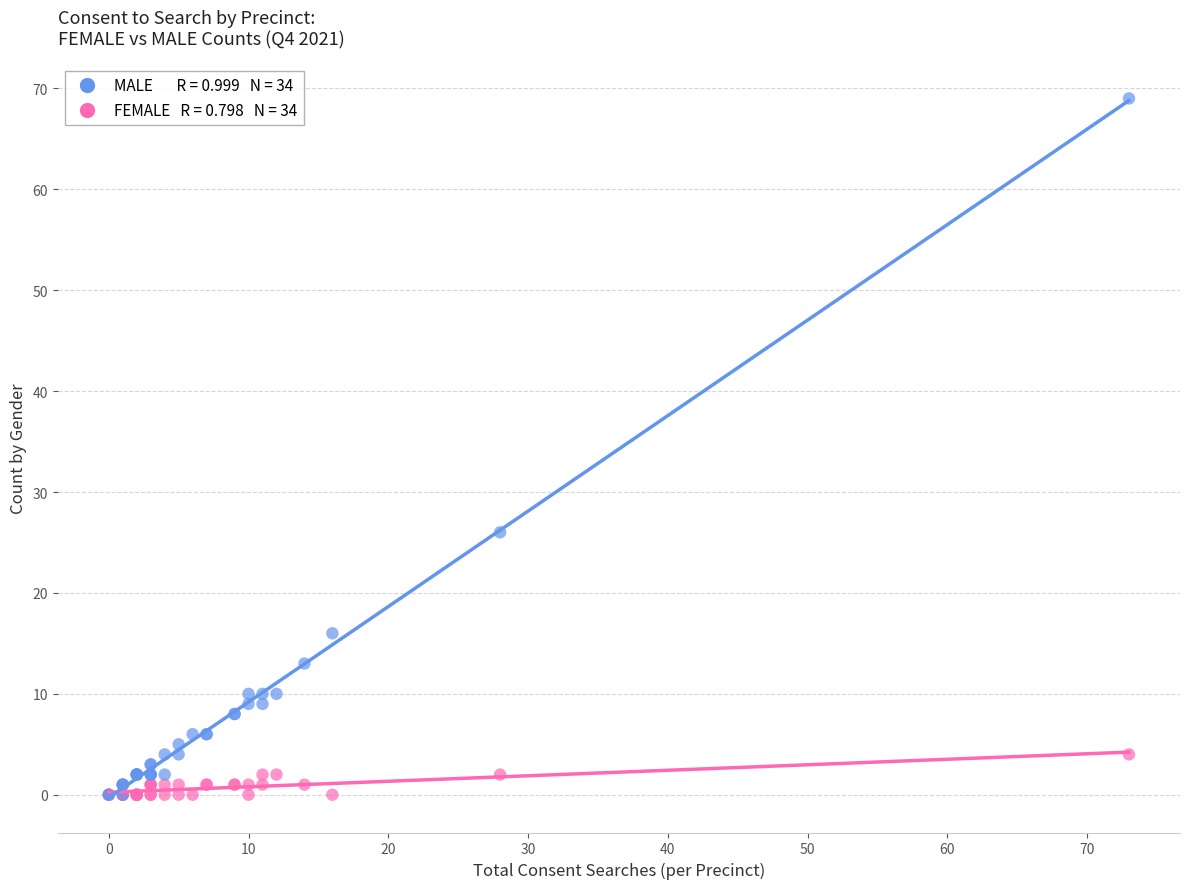

Across all series, what Y value is closest to 34?

26